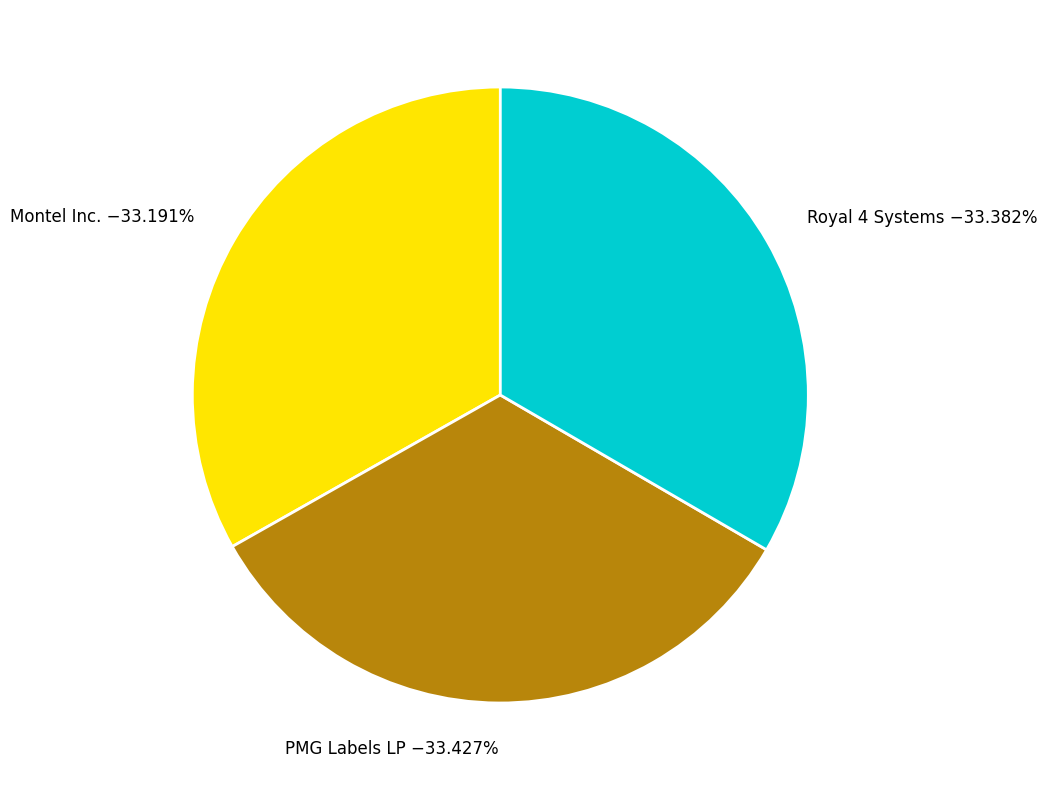

How many segments does this pie chart have?

3